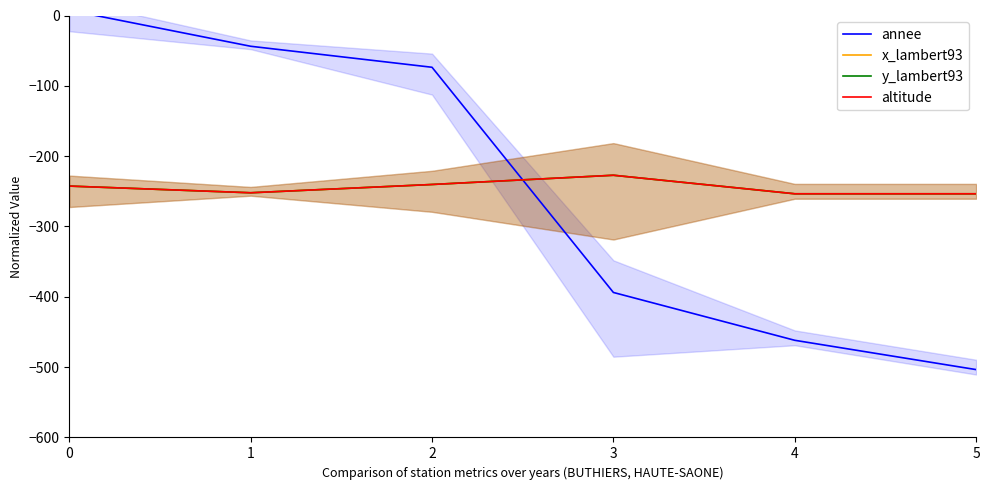

Reading left to right, extract all data points from this chart.

annee: 0=7.5	1=-43.7	2=-73.6	3=-393.8	4=-461.8	5=-503.5
x_lambert93: 0=-242.5	1=-252.1	2=-240.3	3=-227.2	4=-253.5	5=-253.5
y_lambert93: 0=-242.5	1=-252.1	2=-240.3	3=-227.2	4=-253.5	5=-253.5
altitude: 0=-242.5	1=-252.1	2=-240.3	3=-227.2	4=-253.5	5=-253.5